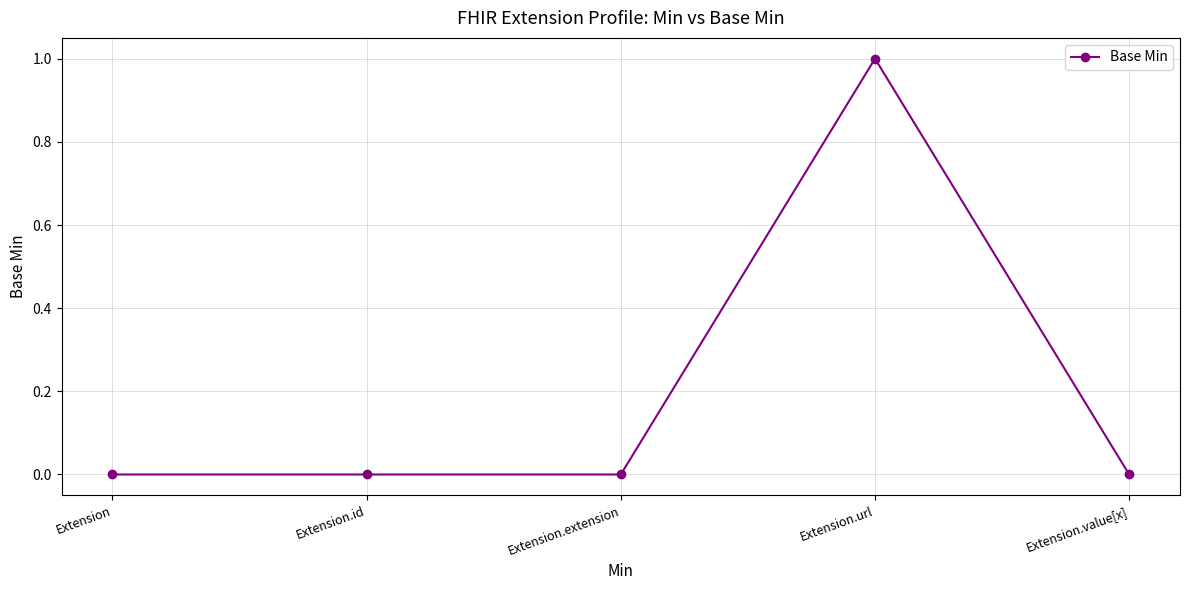

The chart shows a value of 0 at Extension.id. True or false?

True